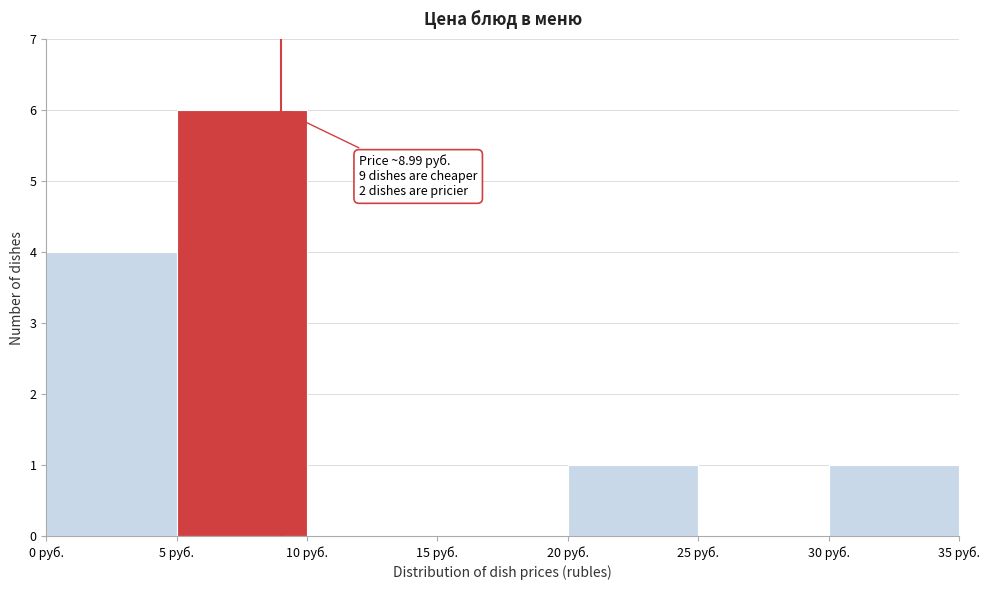

Over which range of the x-axis is the bar tallest?

5 to 10